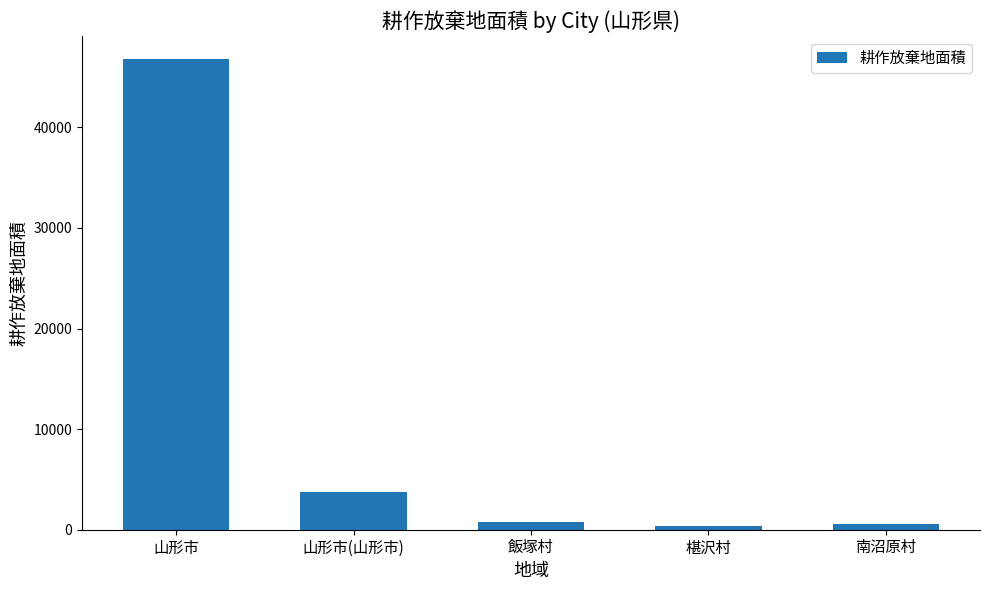

At which label is the value closest to 23565?

山形市(山形市)